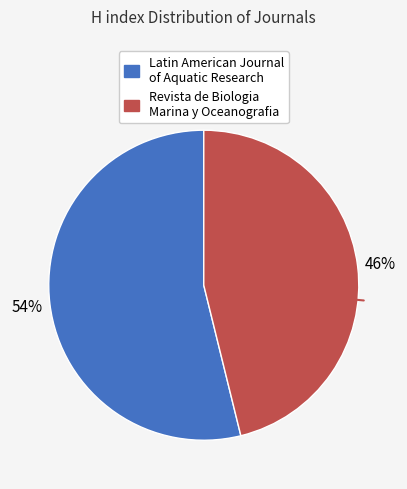

To the nearest percent, what percentage of the pie is Revista de Biologia Marina y Oceanografia?

46%